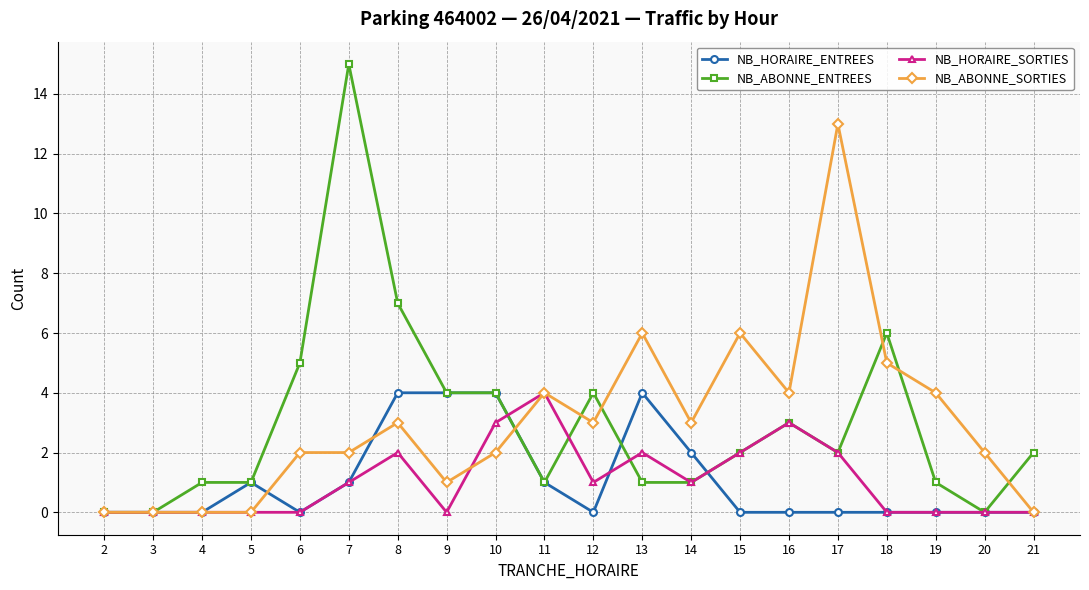

What is the spread (max minus min) of values at 12?

4